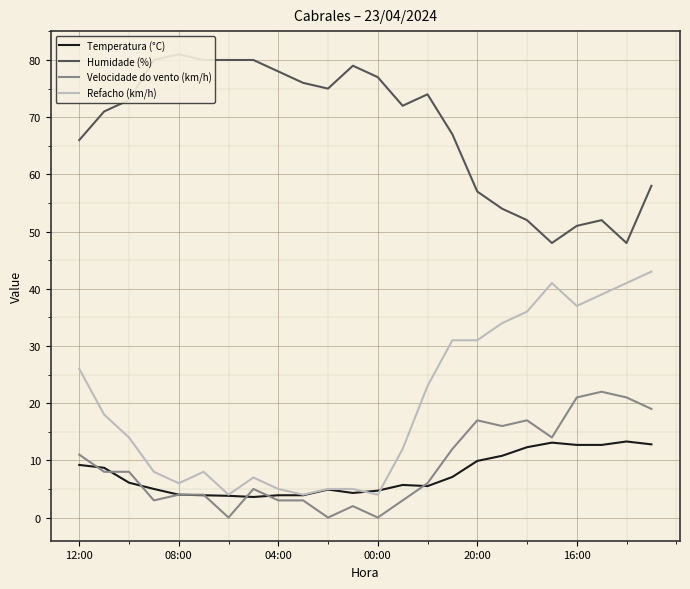

Reading left to right, transcribe all the data shown in this chart.

Temperatura (°C): 9.2	8.7	6.1	5.0	4.0	3.9	3.8	3.6	3.9	3.9	4.9	4.3	4.7	5.7	5.5	7.1	9.9	10.8	12.3	13.1	12.7	12.7	13.3	12.8
Humidade (%): 66.0	71.0	73.0	80.0	81.0	80.0	80.0	80.0	78.0	76.0	75.0	79.0	77.0	72.0	74.0	67.0	57.0	54.0	52.0	48.0	51.0	52.0	48.0	58.0
Velocidade do vento (km/h): 11.0	8.0	8.0	3.0	4.0	4.0	0.0	5.0	3.0	3.0	0.0	2.0	0.0	3.0	6.0	12.0	17.0	16.0	17.0	14.0	21.0	22.0	21.0	19.0
Refacho (km/h): 26.0	18.0	14.0	8.0	6.0	8.0	4.0	7.0	5.0	4.0	5.0	5.0	4.0	12.0	23.0	31.0	31.0	34.0	36.0	41.0	37.0	39.0	41.0	43.0